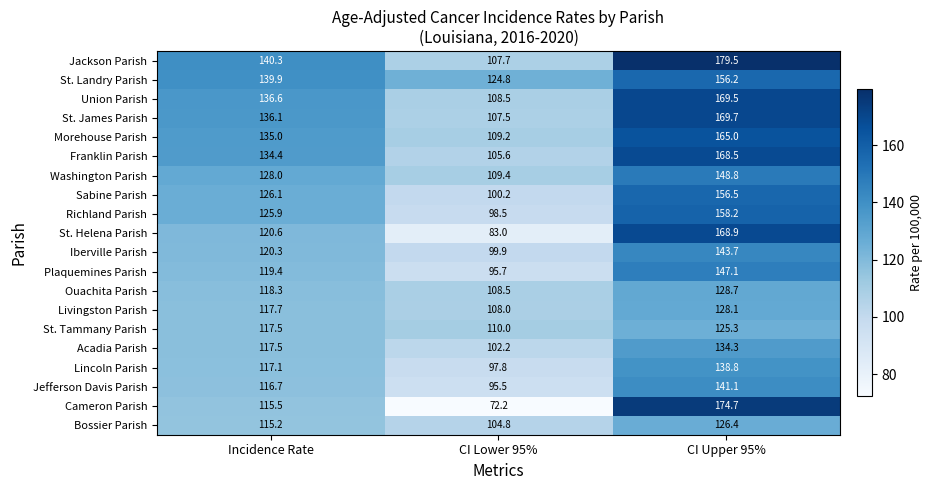

Which series has the largest range (max minus min)?

Cameron Parish